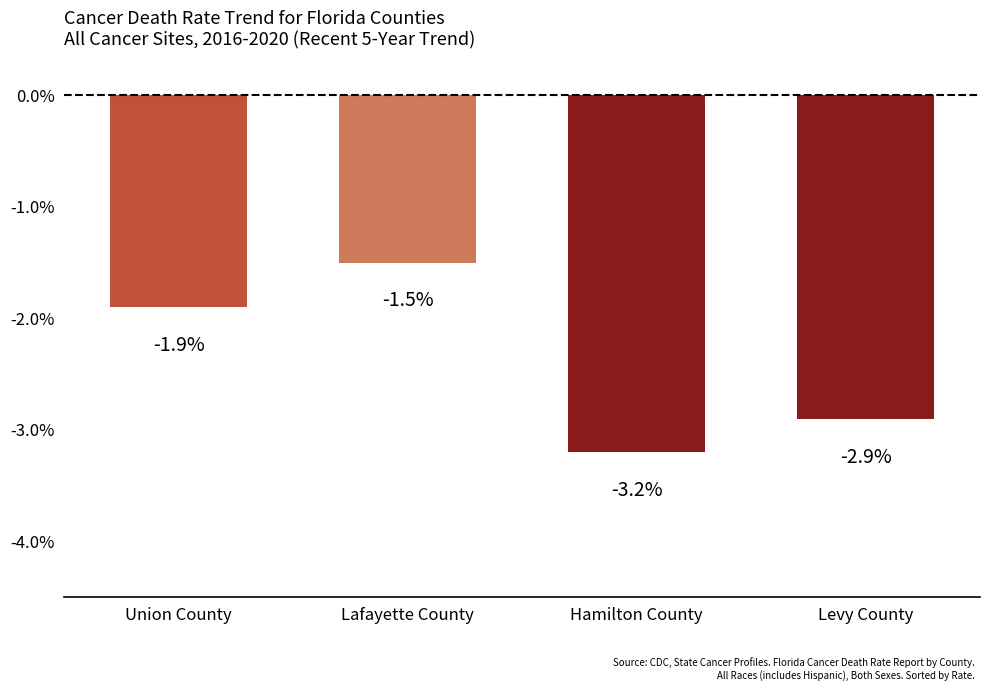

List the labels in order of value, smallest first.

Hamilton County, Levy County, Union County, Lafayette County